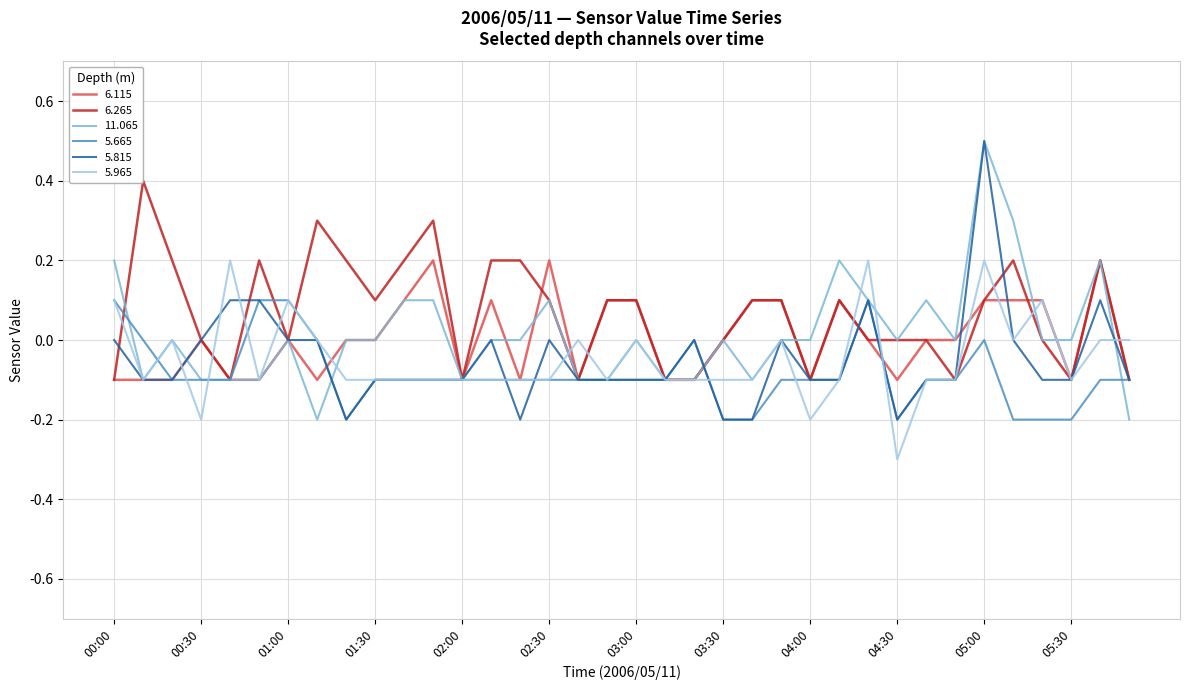

What is the smallest value displayed?

-0.3